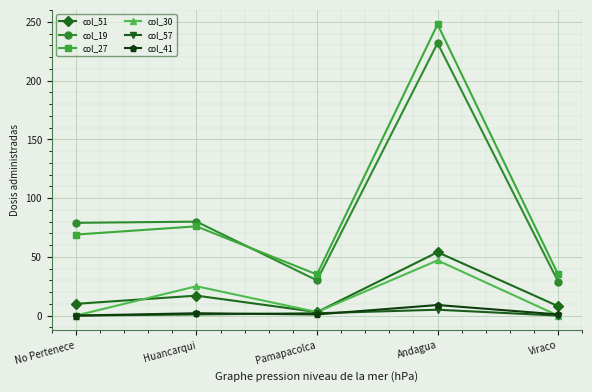

Where is col_51 nearest to the value 28?

Huancarqui